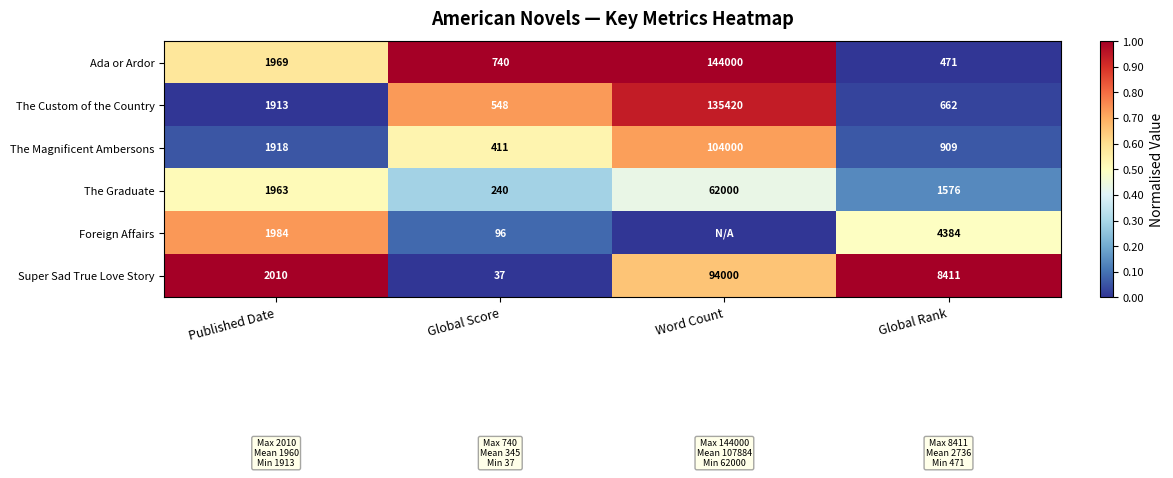

What is the difference between the maximum and minimum values in the Ada or Ardor series?

143529